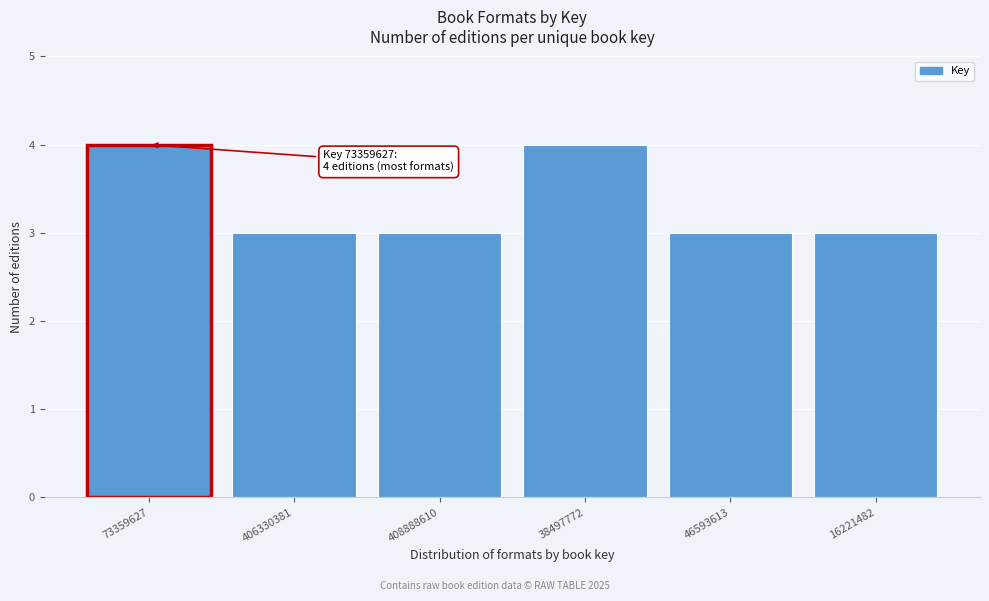

Reading left to right, extract all data points from this chart.

73359627=4	406330381=3	408888610=3	38497772=4	46593613=3	16221482=3